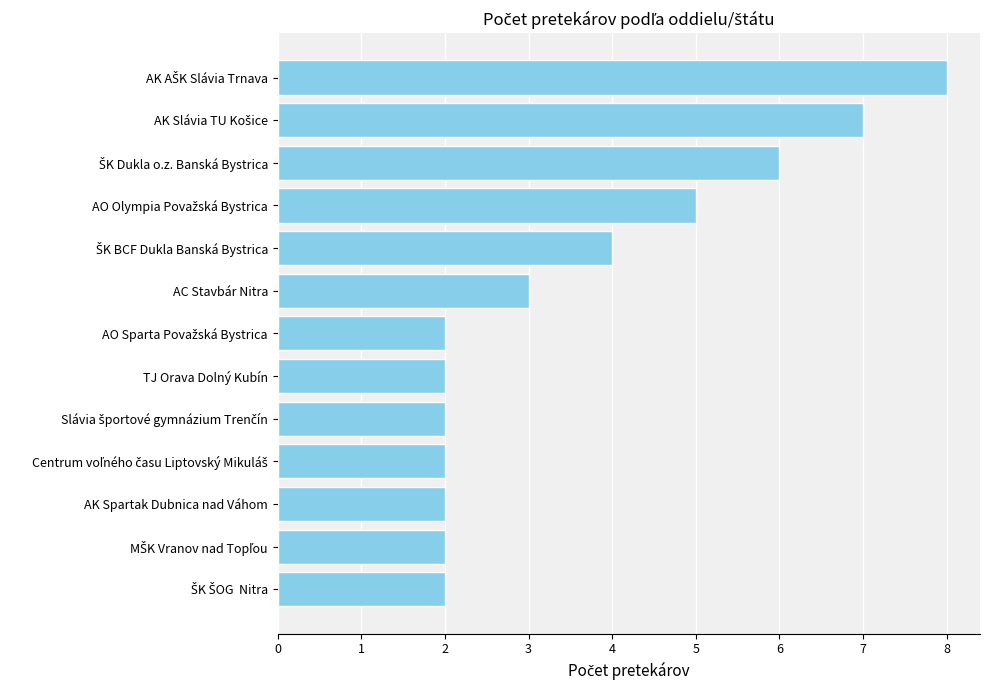

Count the number of data series in this chart.

1